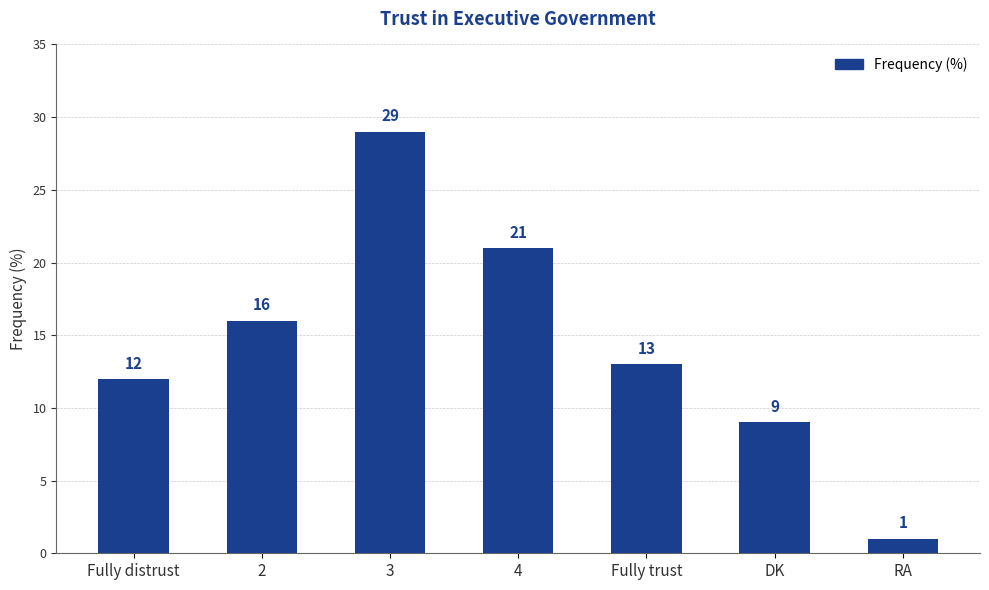

How many data points does each series have?

7